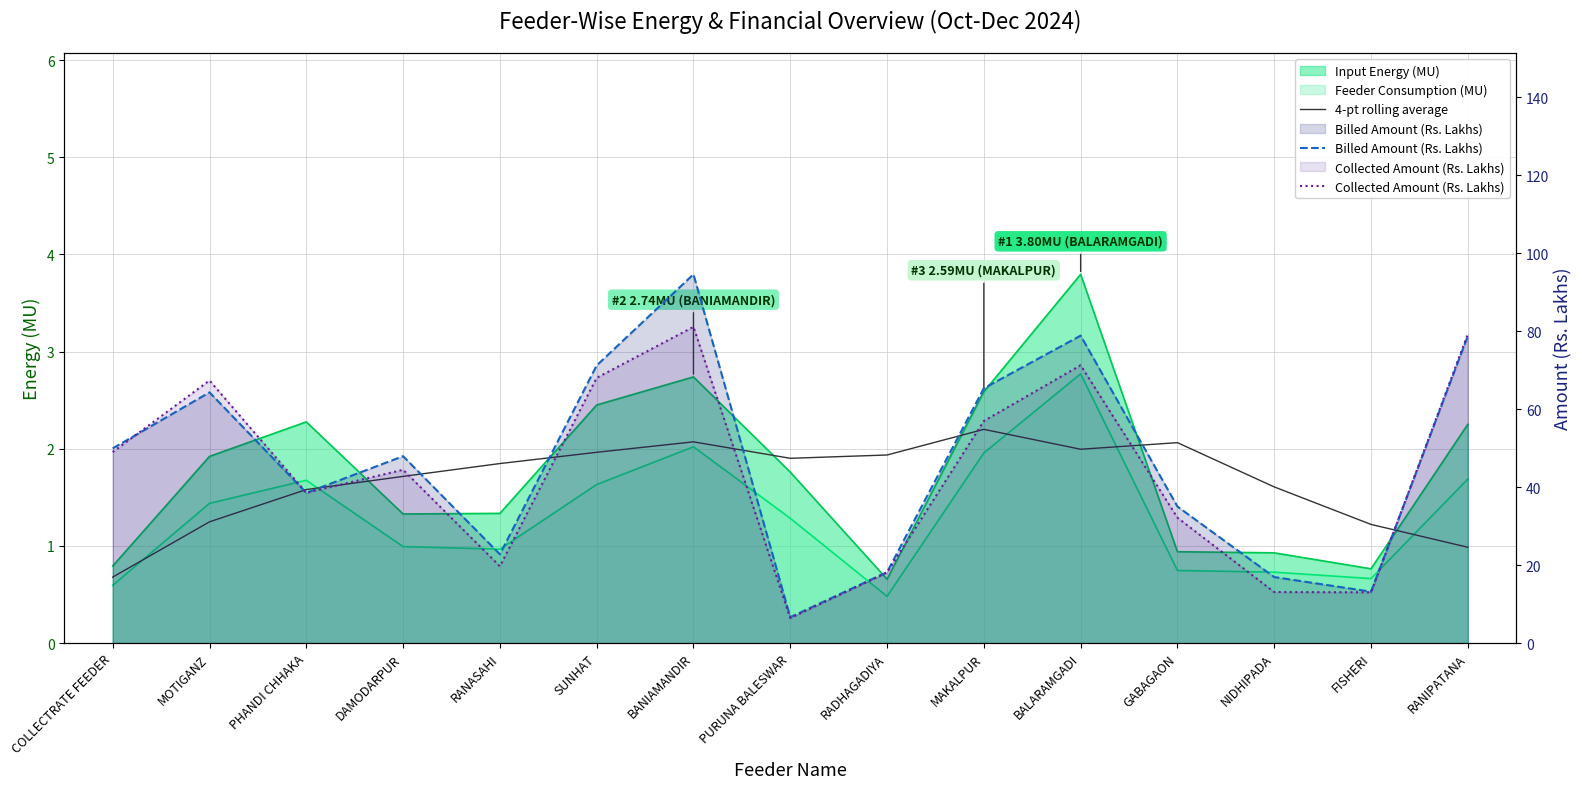

Does the chart display data point markers on the line(s)?

No